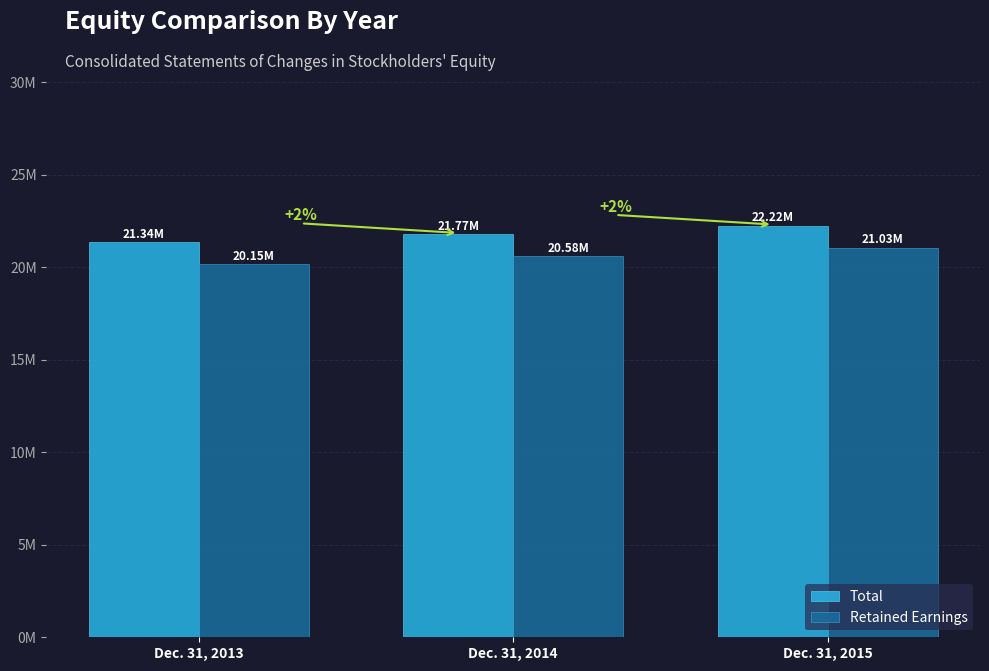

Rank the series by their average value, from highest to lowest.

Total, Retained Earnings